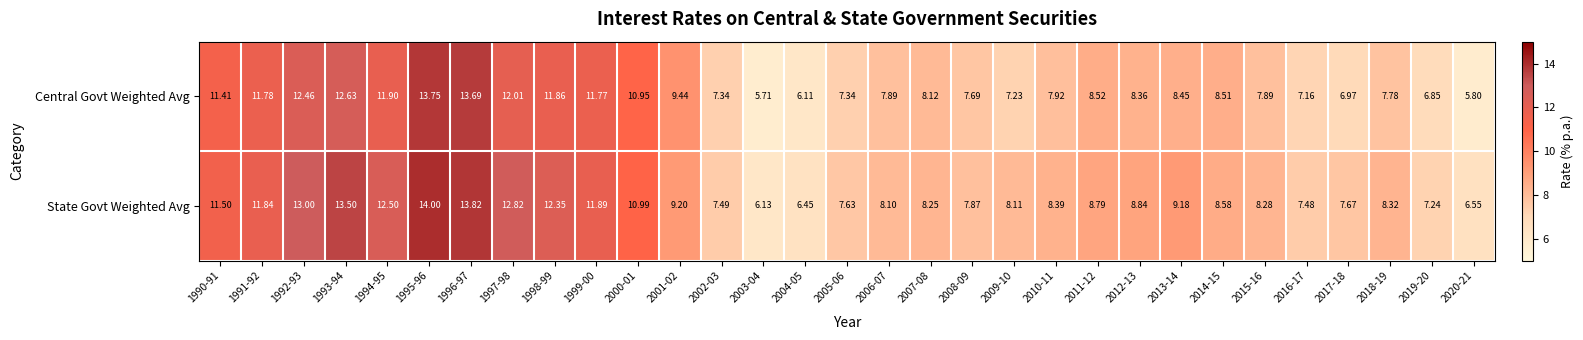

Between 2002-03 and 2013-14, which series saw the biggest shift?

State Govt Weighted Avg